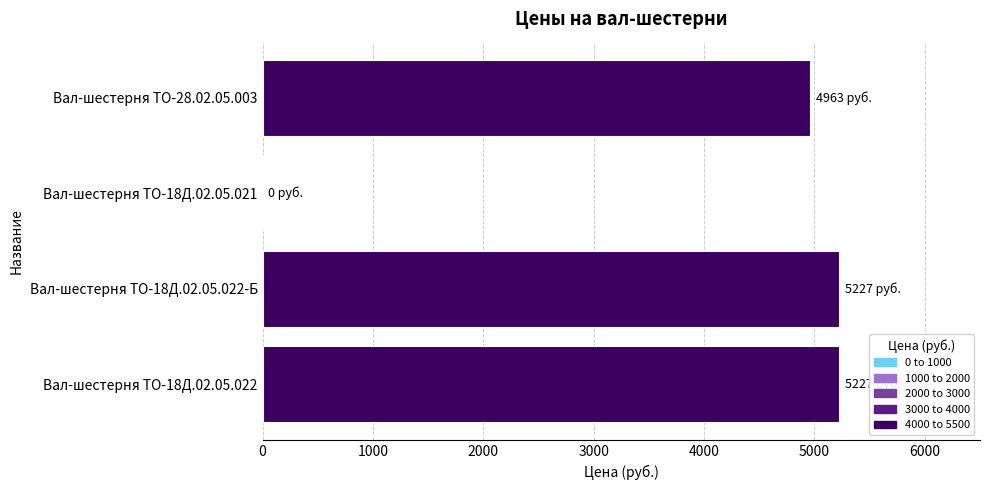

The value at Вал-шестерня ТО-18Д.02.05.022-Б is 8572. True or false?

False